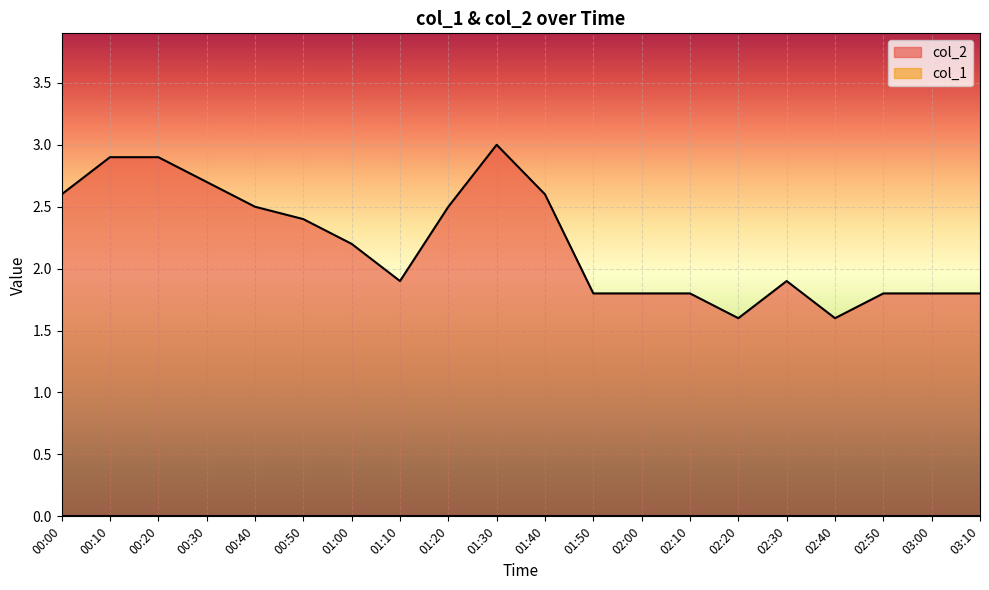

What is the smallest value displayed?

0.0